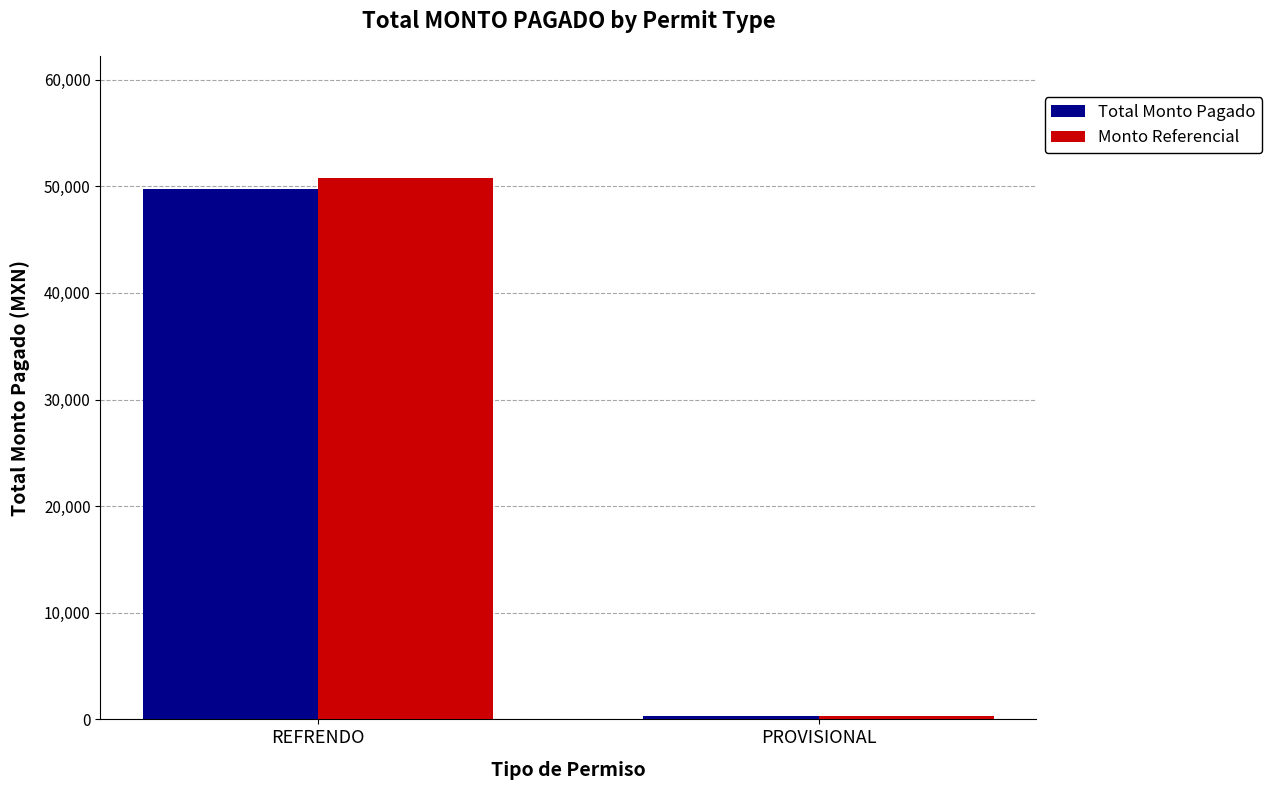

Which series has the largest range (max minus min)?

Monto Referencial